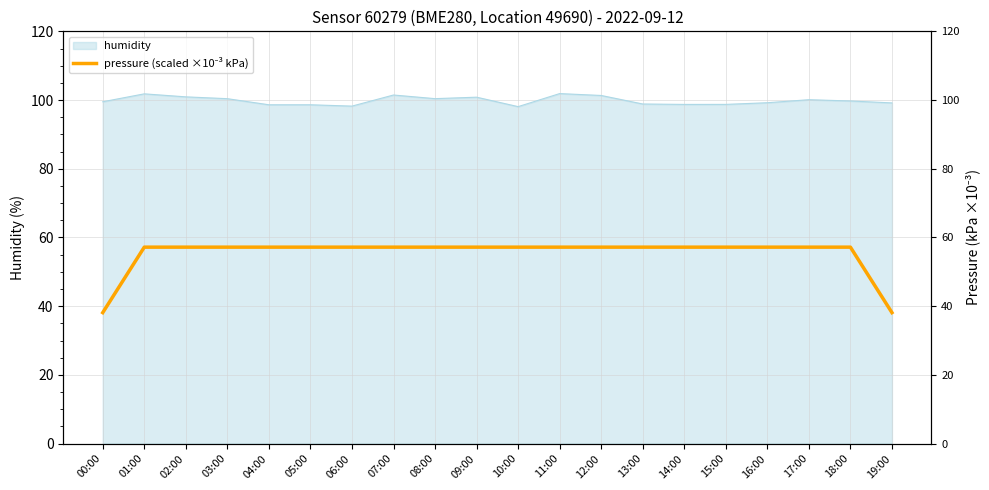

True or false: the data has more than 0 interior local peaks.

False